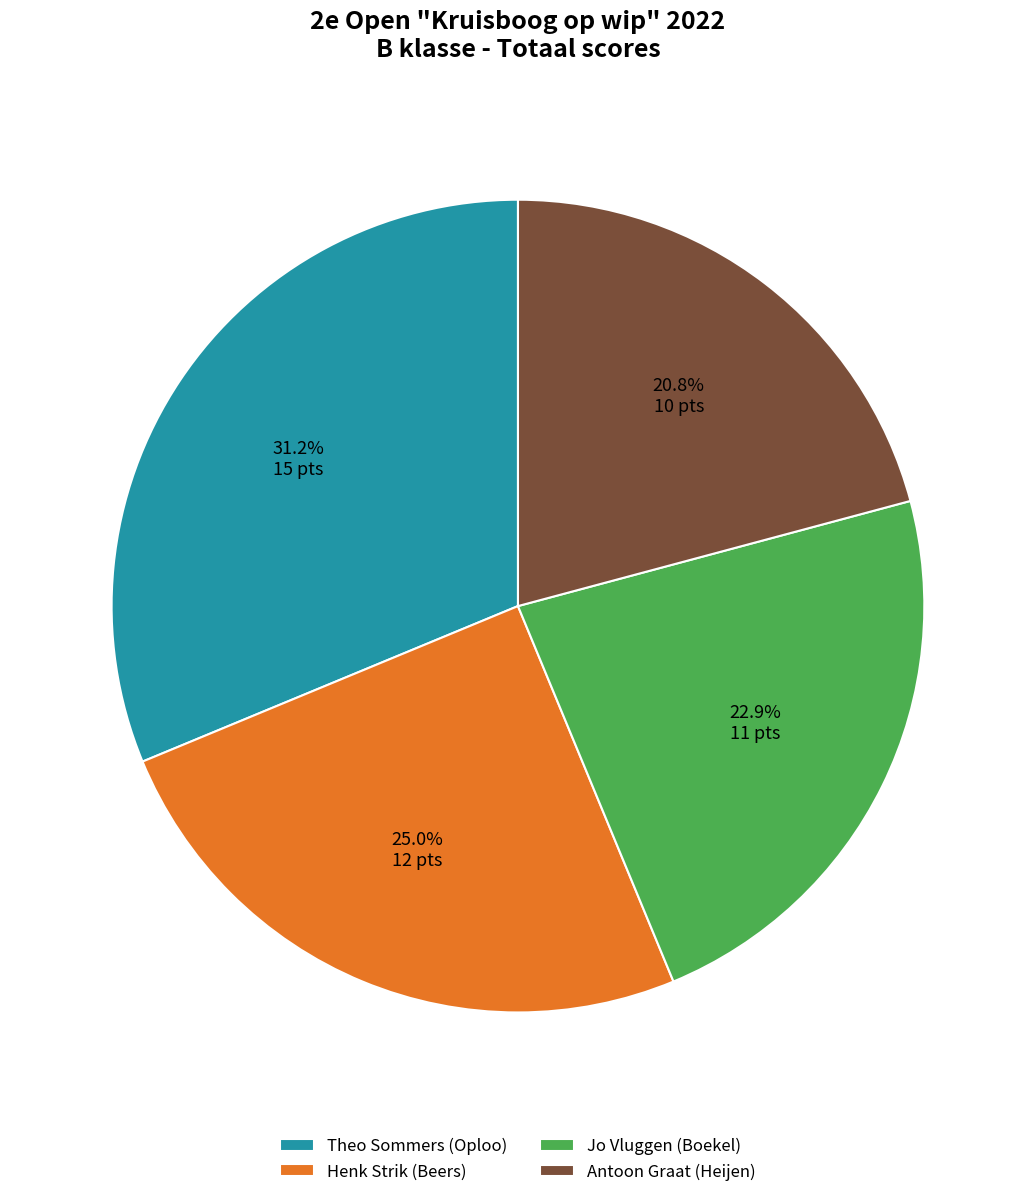

Is there any slice that represents more than half of the pie?

No